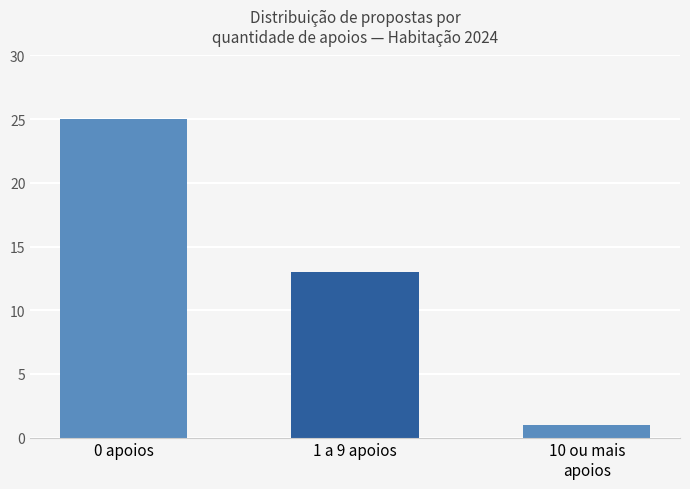

List the labels in order of value, largest first.

0 apoios, 1 a 9 apoios, 10 ou mais
apoios